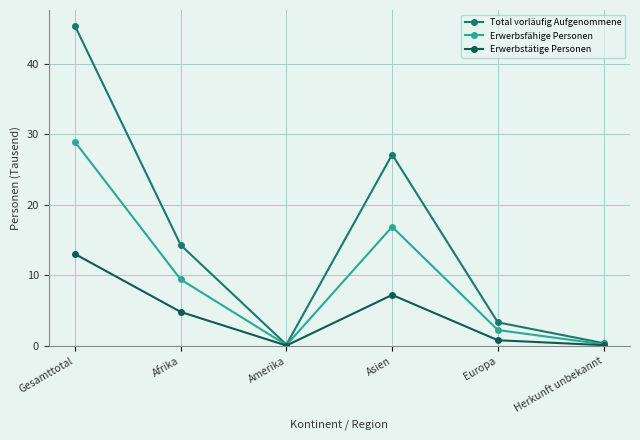

What is the greatest value displayed?

45.3